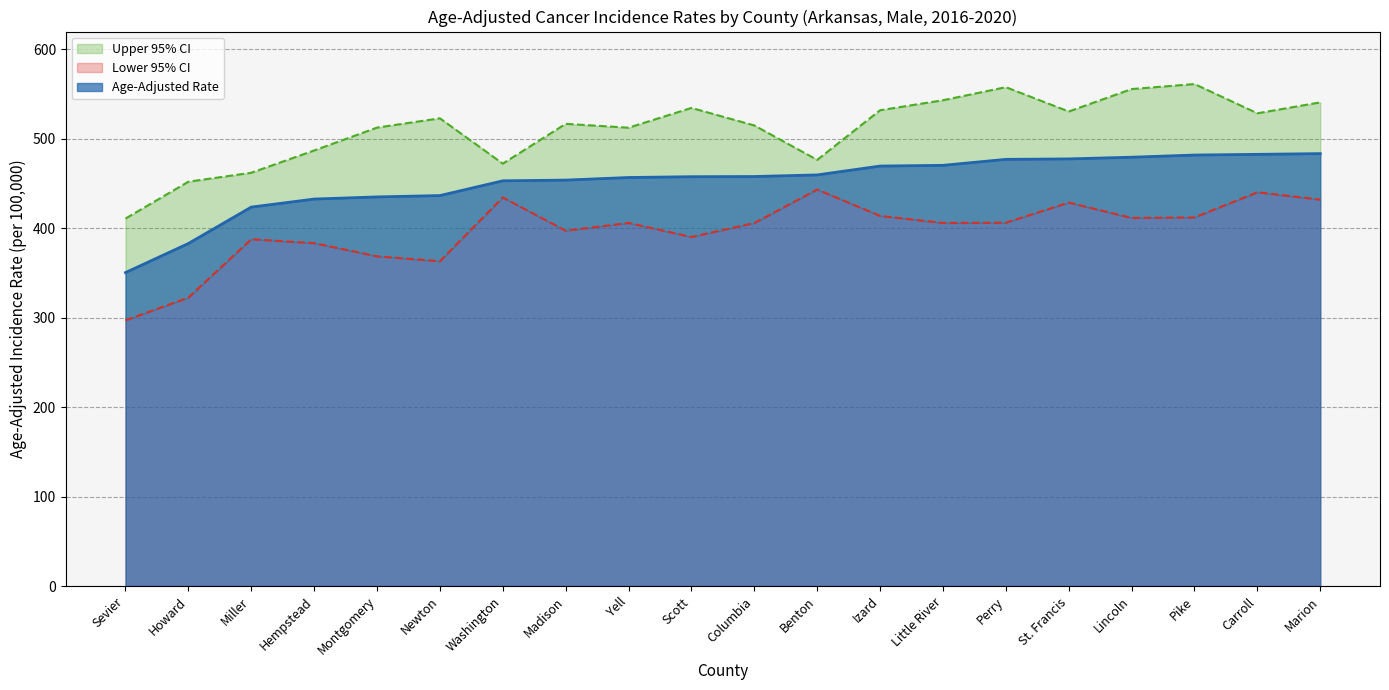

Where is the first local maximum for Lower 95% CI?

Miller